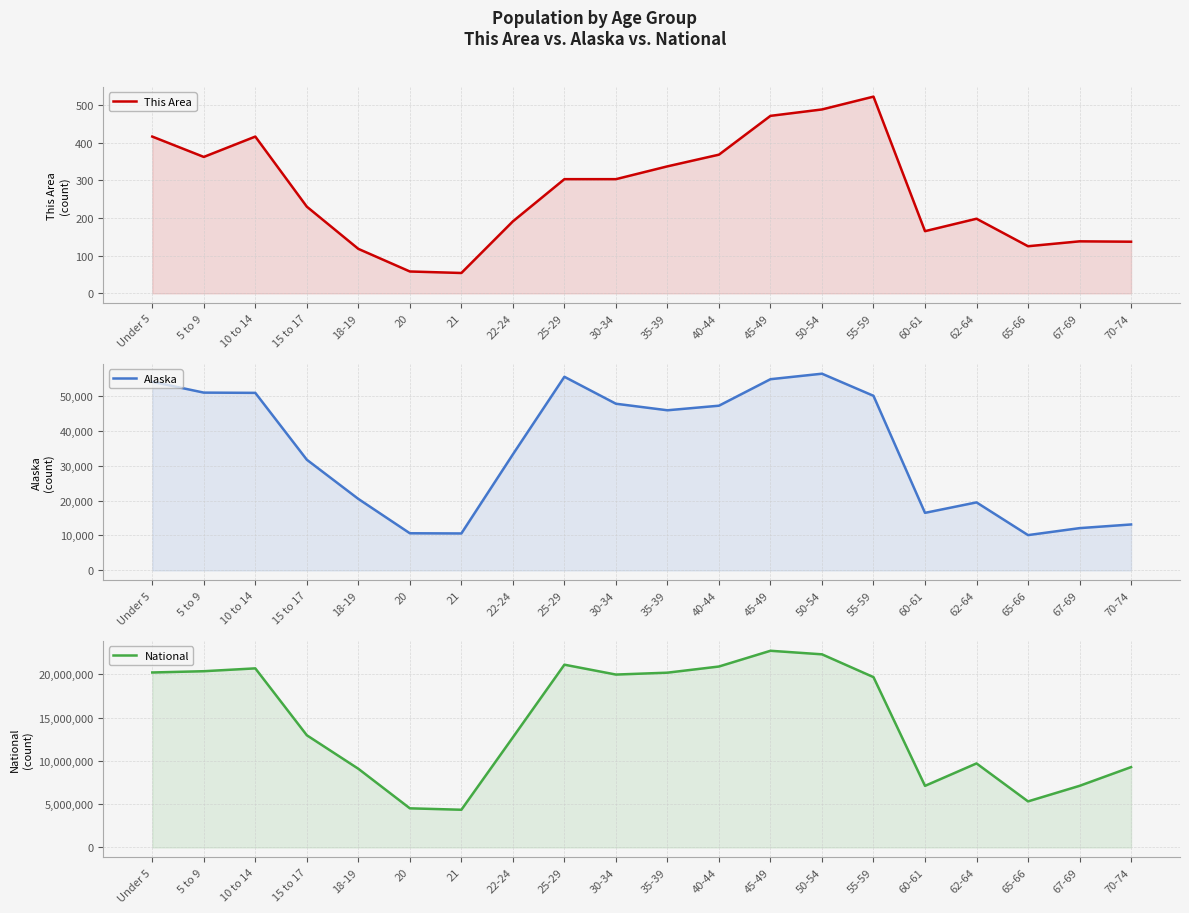

Read the Alaska value at 55-59.

49971